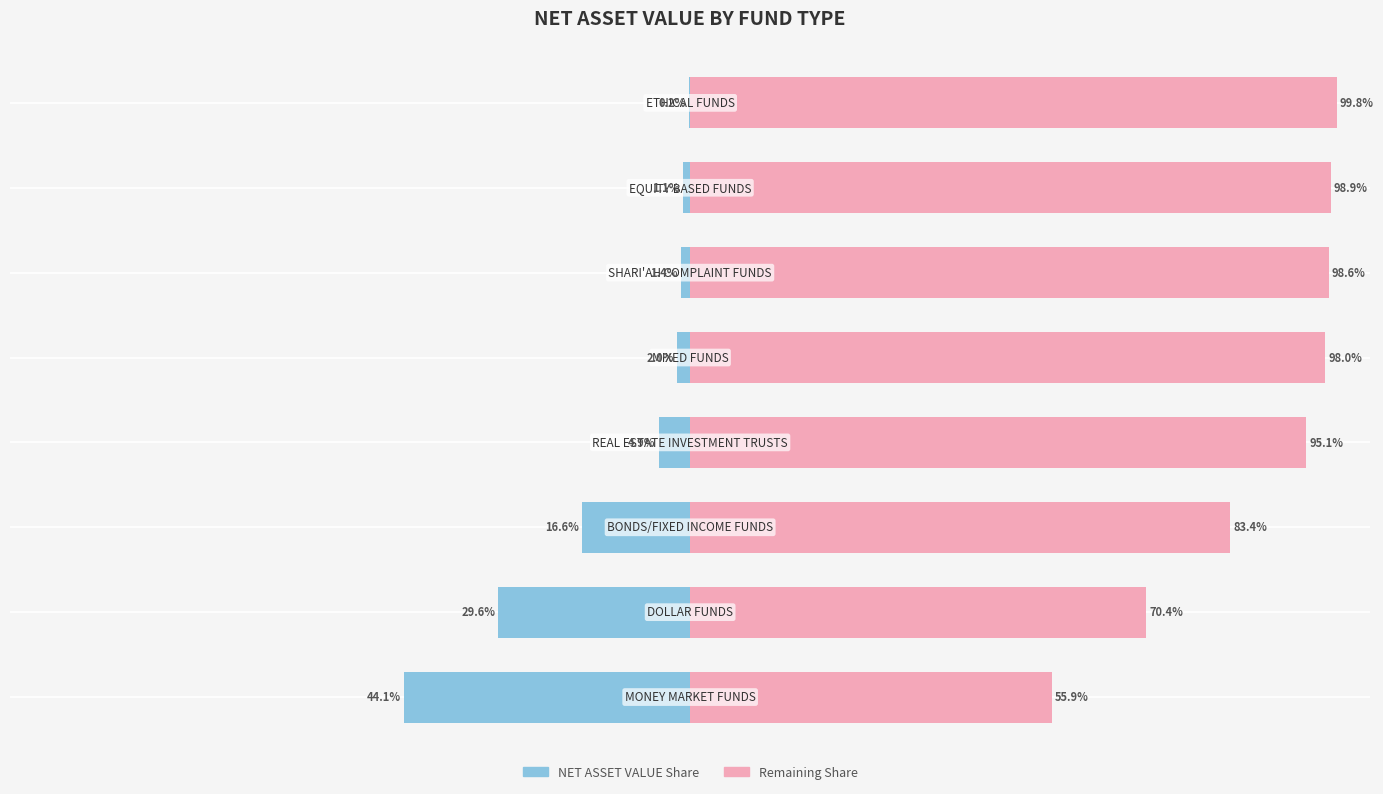

List the series in order of their peak value, highest first.

Remaining Share, NET ASSET VALUE